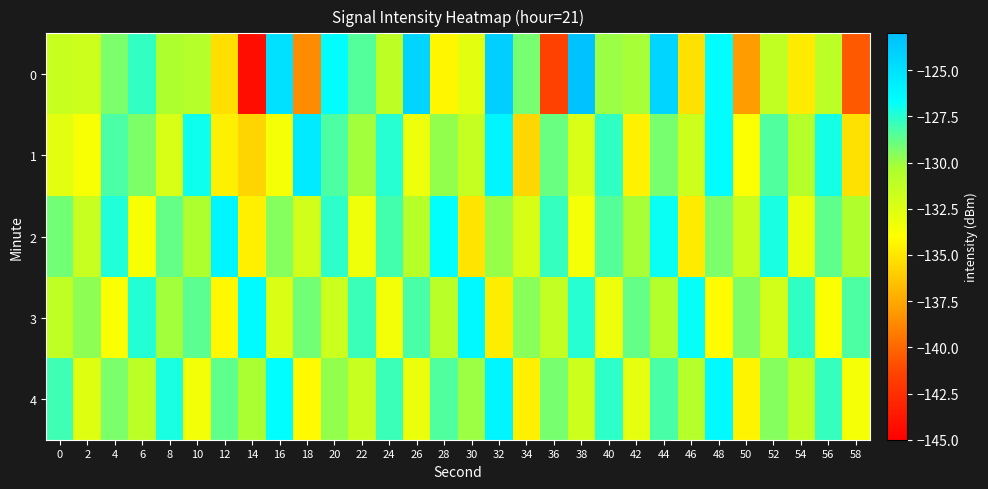

What is the smallest value displayed?

-144.2